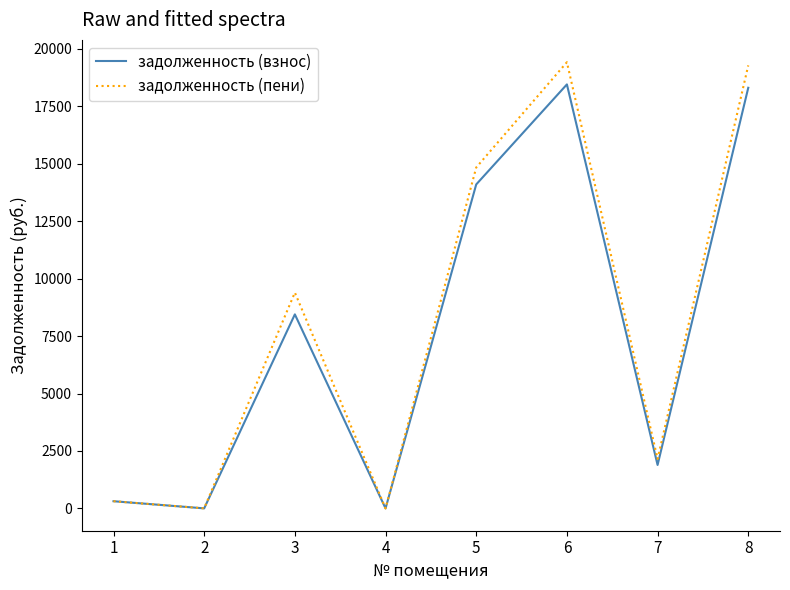

What is the spread (max minus min) of values at 3?

949.2